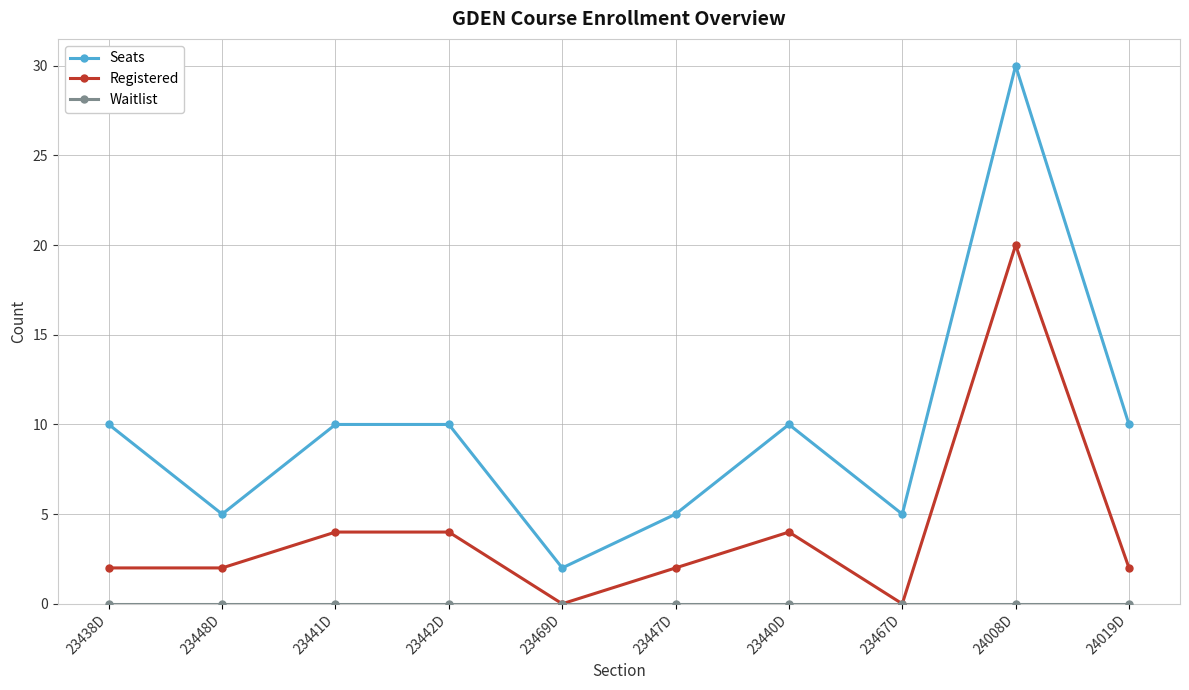

True or false: Seats and Registered intersect in this chart.

False